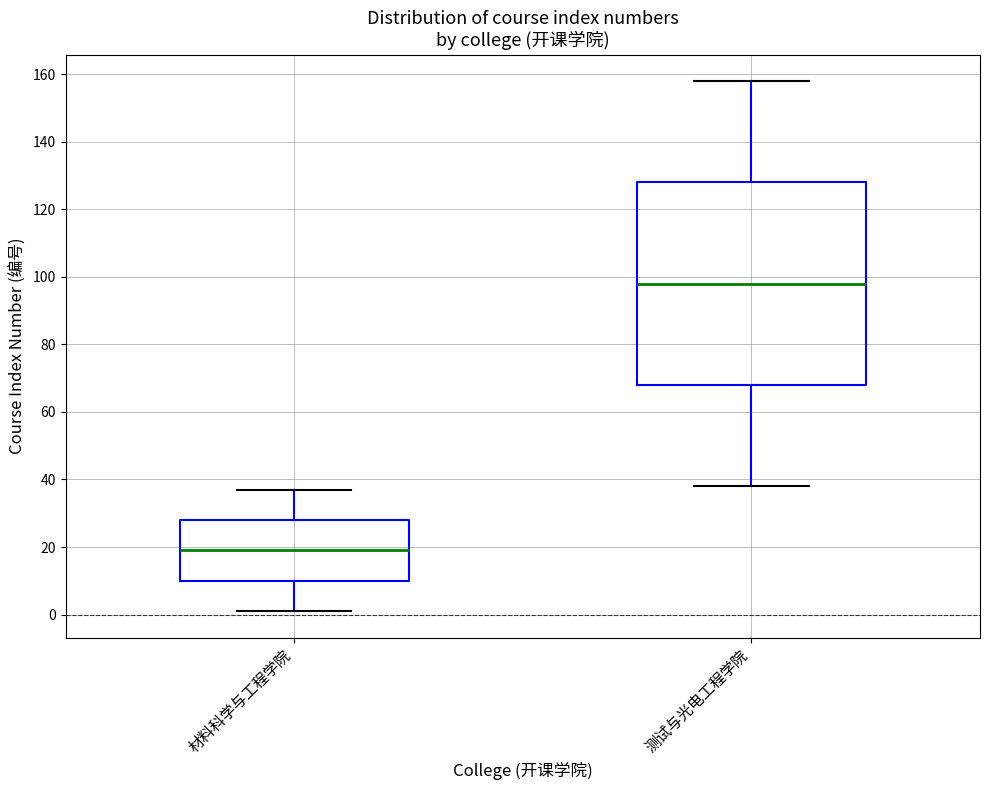

Which box is the tallest, from its lower edge to its upper edge?

测试与光电工程学院